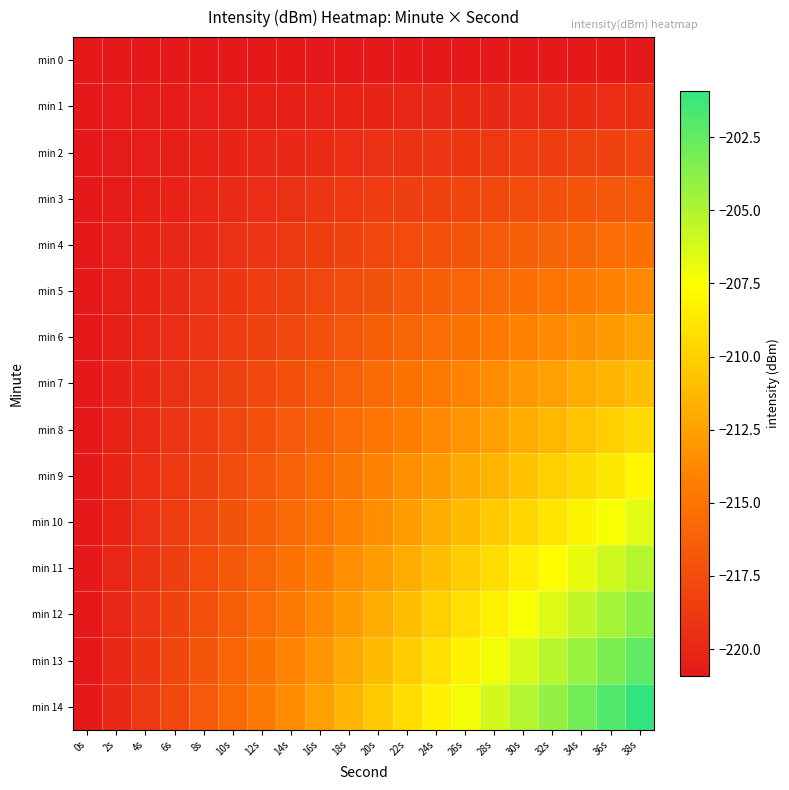

Rank the series at 24s from lowest to highest value.

min 0, min 1, min 2, min 3, min 4, min 5, min 6, min 7, min 8, min 9, min 10, min 11, min 12, min 13, min 14